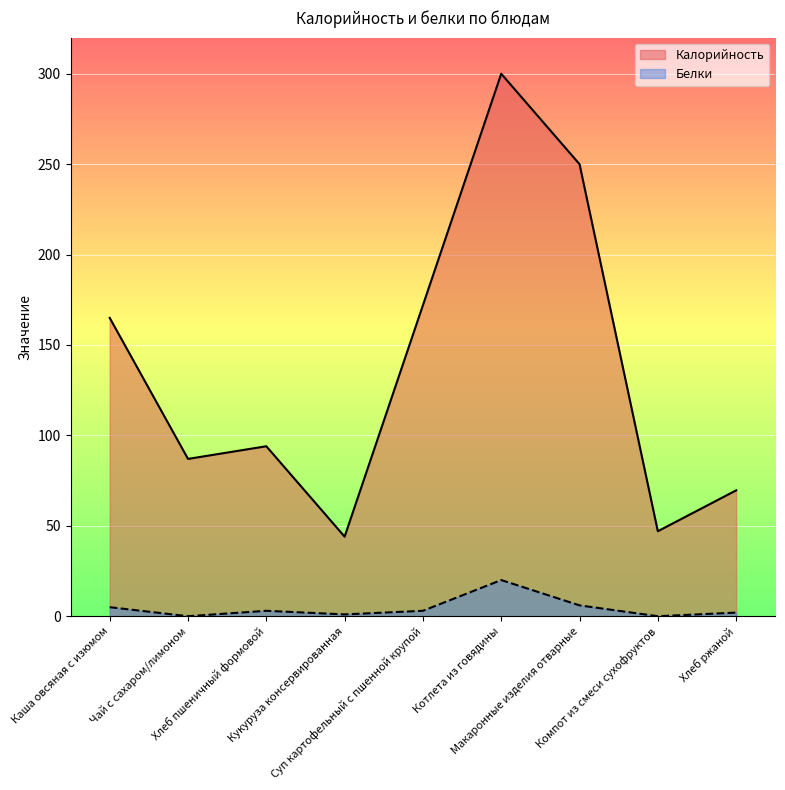

What is the difference between the second highest and second lowest values in the Калорийность series?

203.0